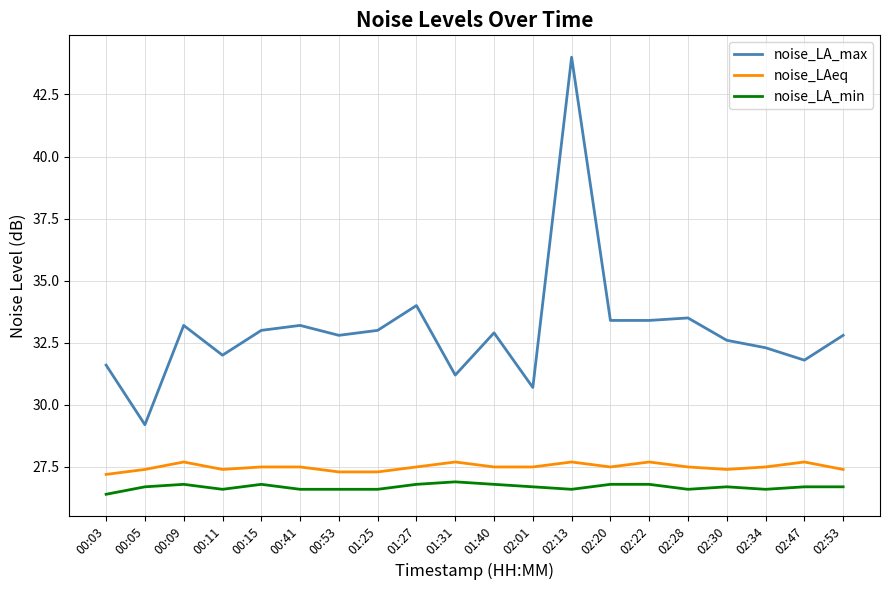

At which category is the sum across all series the highest?

02:13